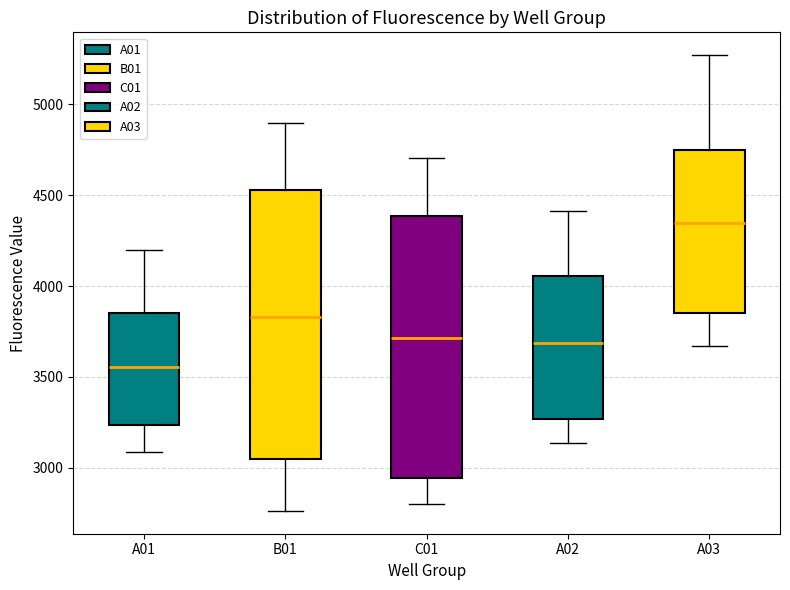

Reading left to right, transcribe this box plot: for each box, give where its median line is, the range the box spans, and where its two whiskers end, as read against the y-axis. The values are not printed on the chart, so give them approximately, as read against the axis.

A01: median 3550, box 3250 to 3850, whiskers 3100 to 4200
B01: median 3850, box 3050 to 4550, whiskers 2750 to 4900
C01: median 3700, box 2950 to 4400, whiskers 2800 to 4700
A02: median 3700, box 3250 to 4050, whiskers 3150 to 4400
A03: median 4350, box 3850 to 4750, whiskers 3650 to 5250